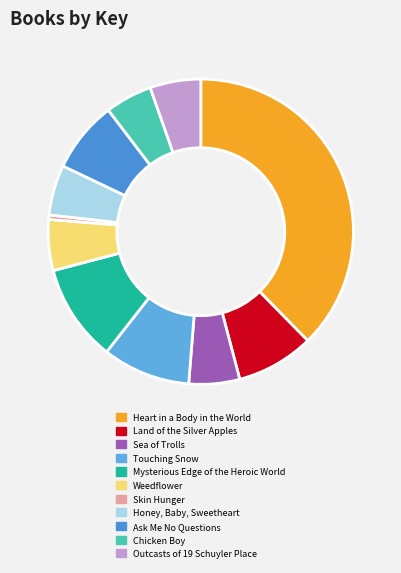

True or false: Sea of Trolls accounts for 5% of the total.

True